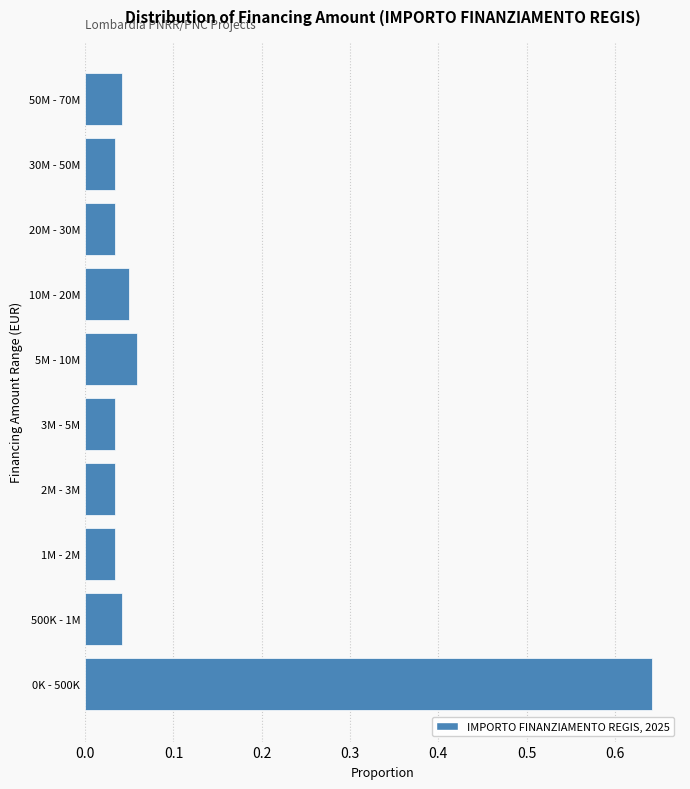

What is the sum of all values?

1.0